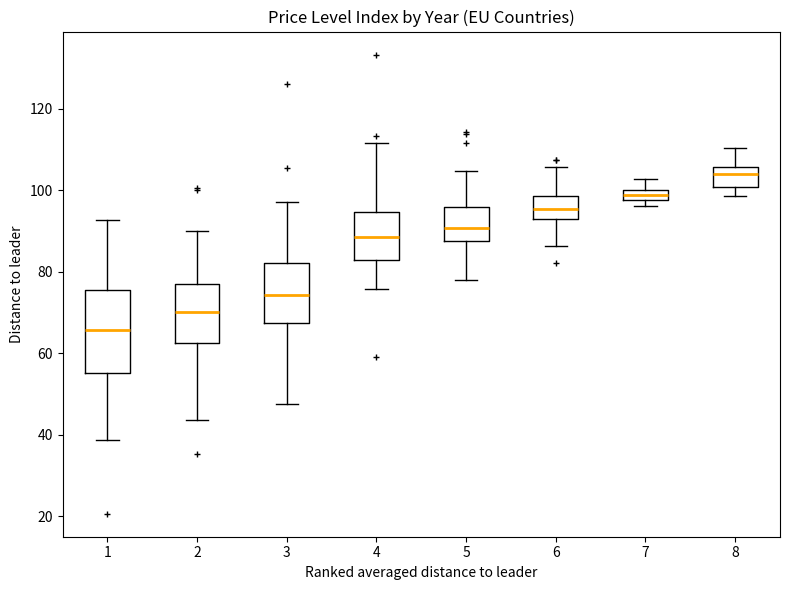

Which box is the tallest, from its lower edge to its upper edge?

1